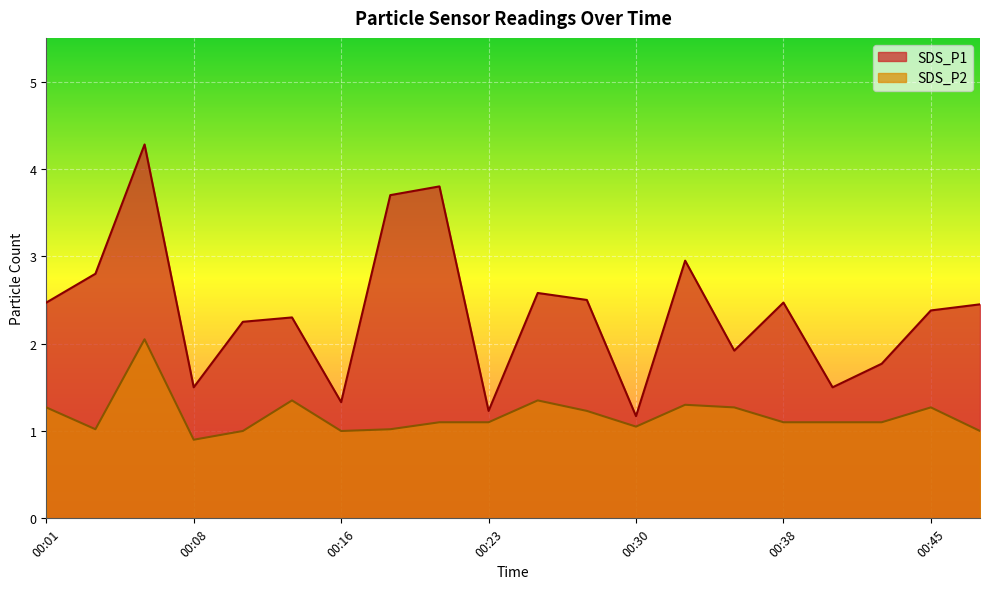

At which label does SDS_P2 first exceed 1?

00:01